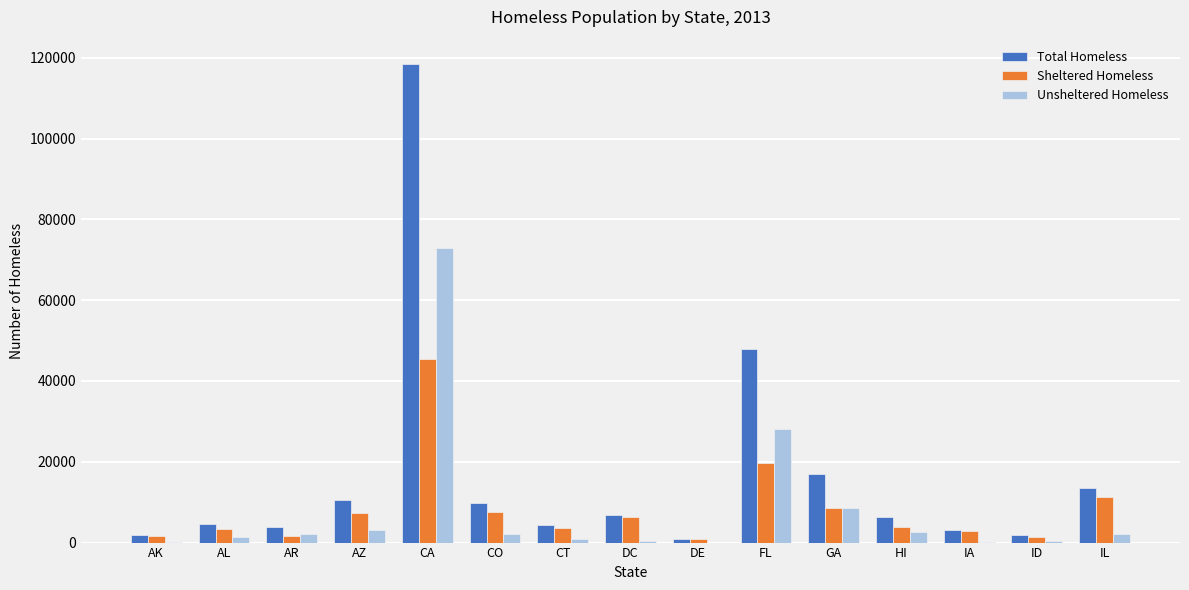

Which series changed the most between CT and IL?

Total Homeless